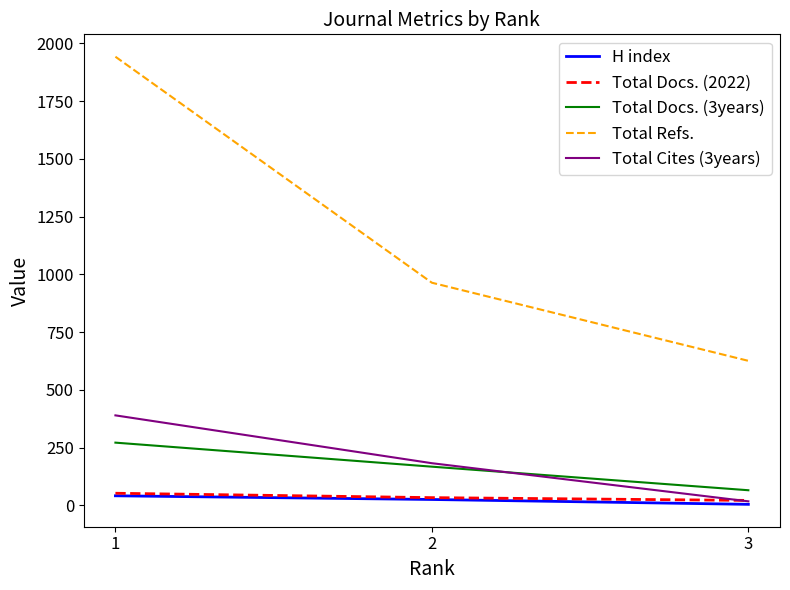

What is the total value across all series at 3?

737